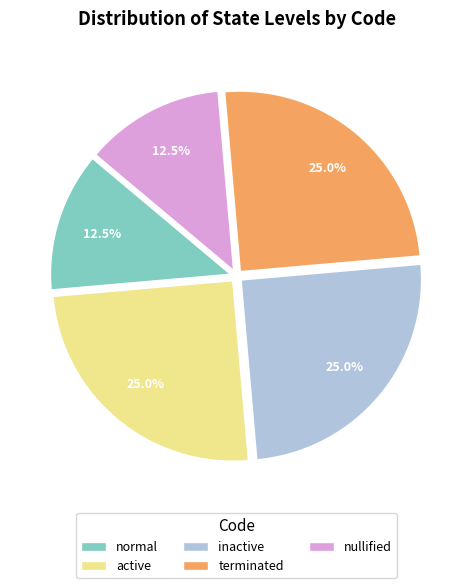

Between terminated and normal, which is larger?

terminated